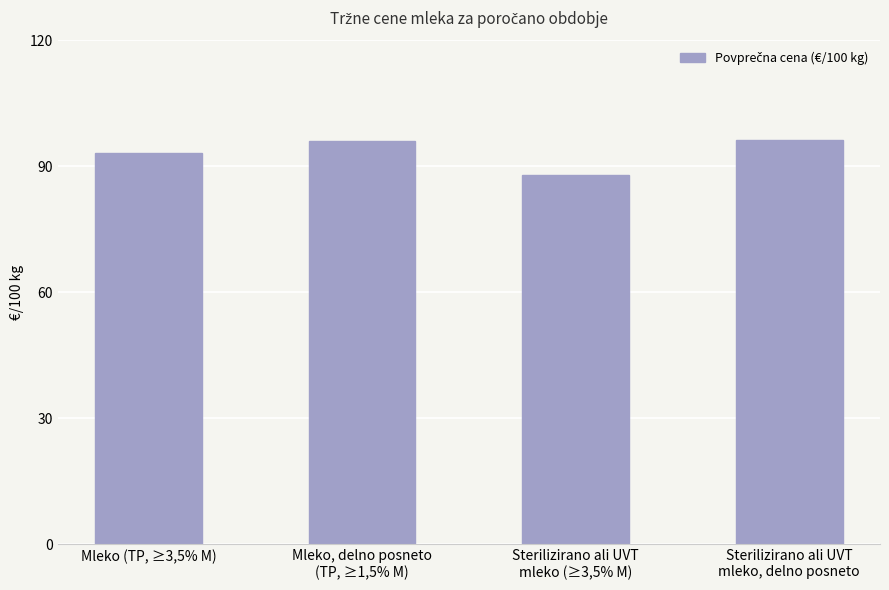

Are the bars grouped side by side (vs. stacked)?

No